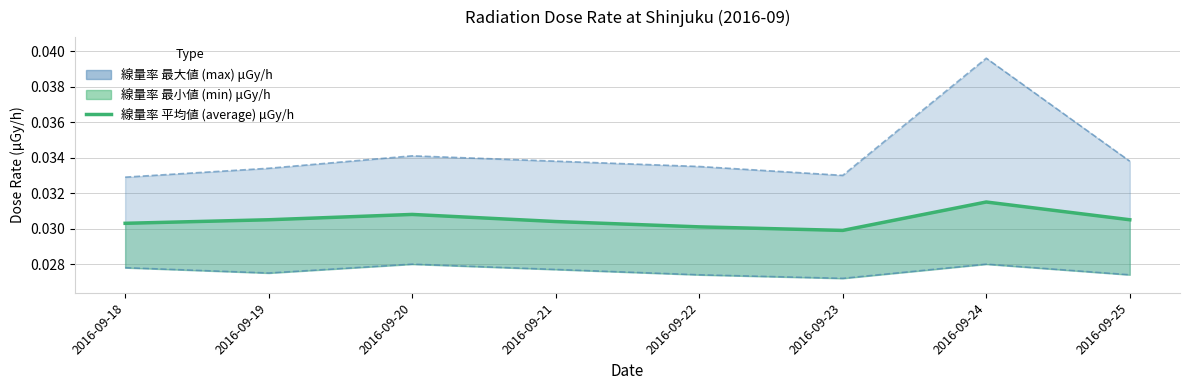

What is the sum of the values at 2016-09-21 and 2016-09-25?

0.1